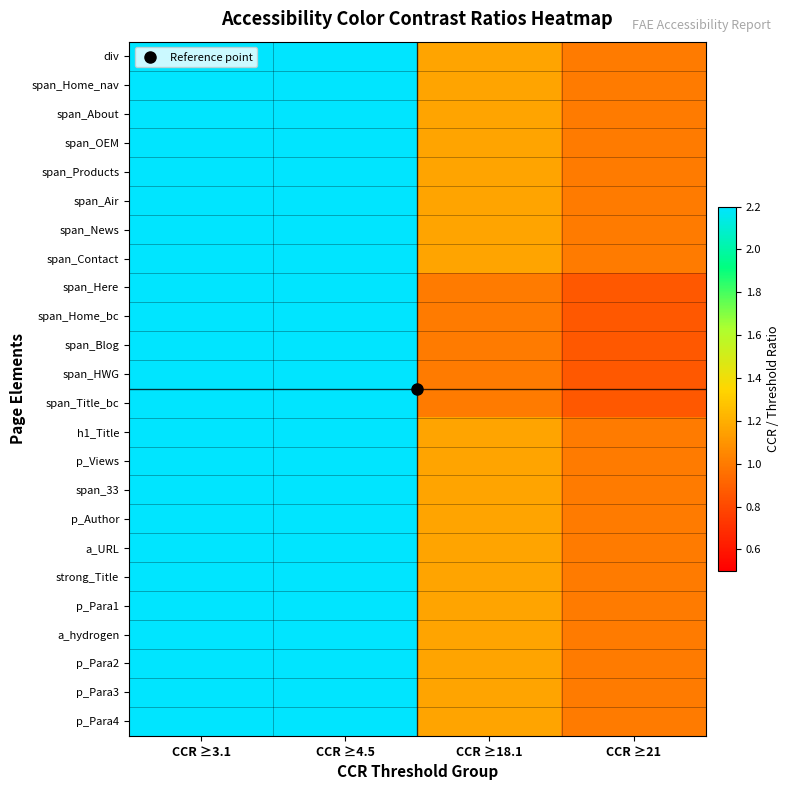

What is the total value across all series at CCR ≥3.1?

60.0